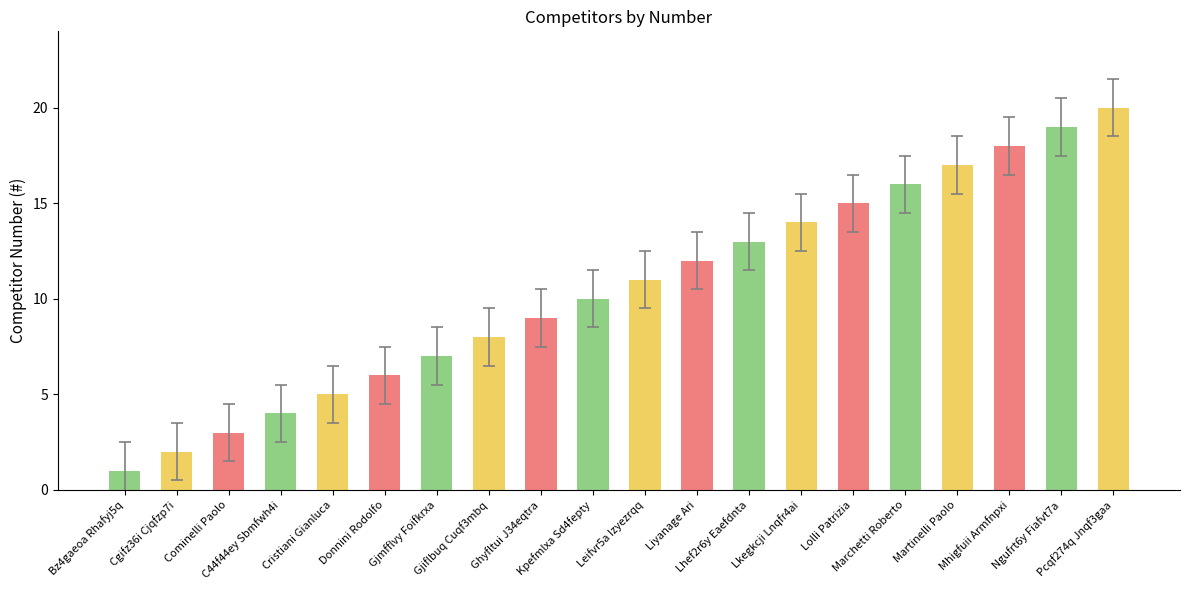

What is the minimum value shown in the chart?

1